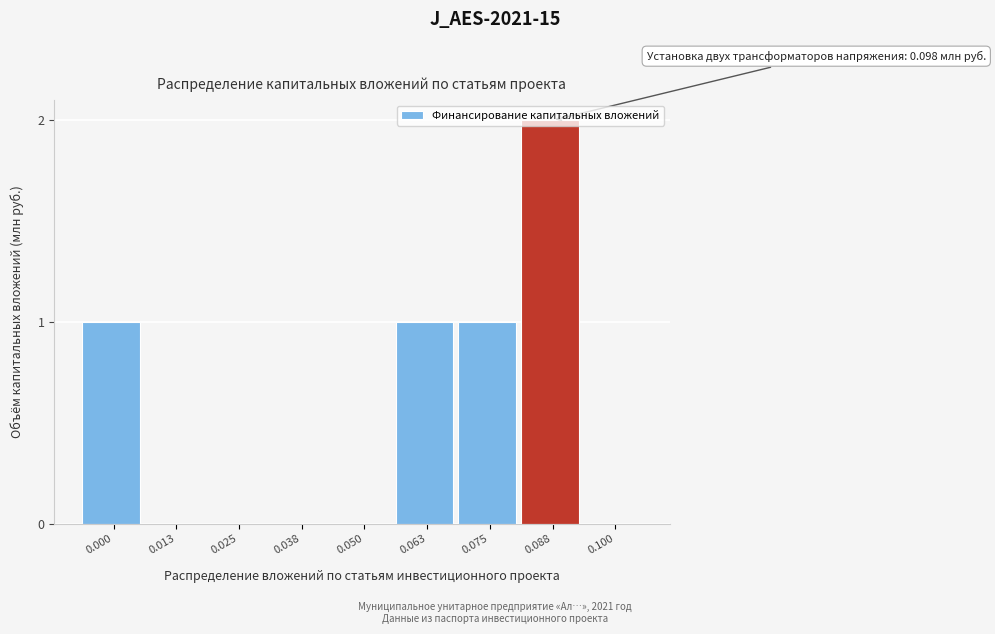

The value at 0.050 is 1. True or false?

False